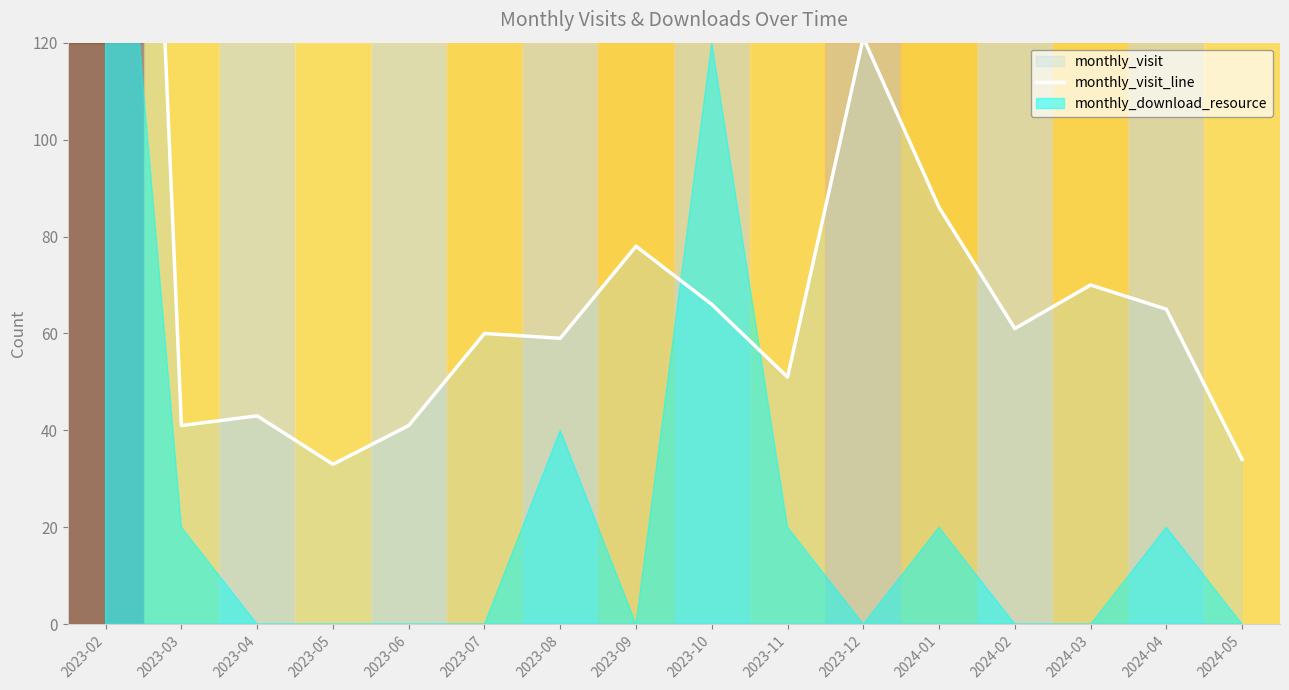

Where is the first local minimum?

2023-03